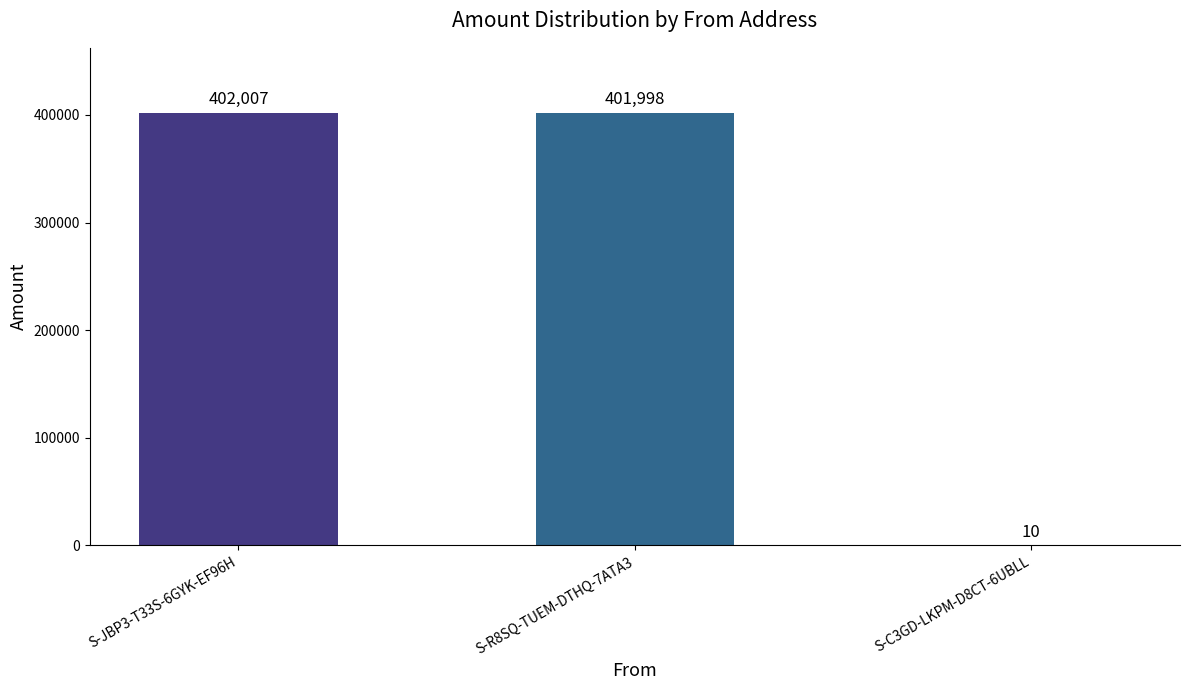

The chart shows a value of 152232 at S-R8SQ-TUEM-DTHQ-7ATA3. True or false?

False